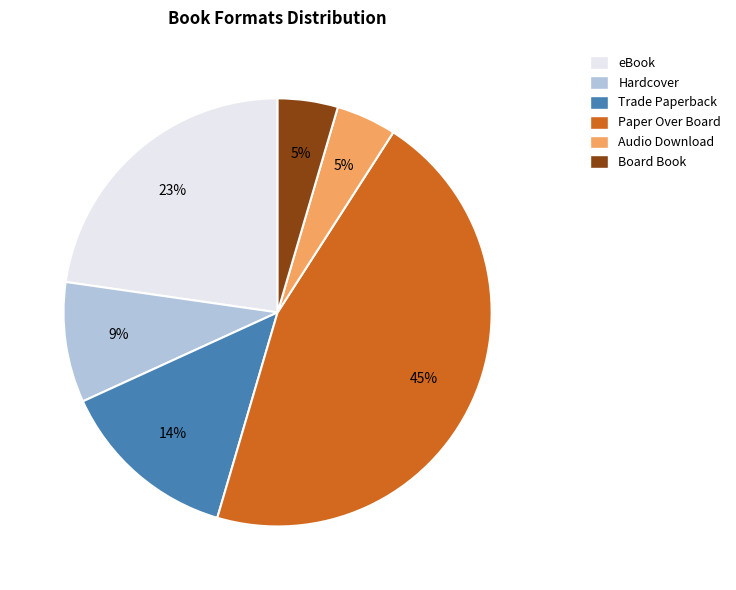

To the nearest percent, what is the average slice percentage?

17%